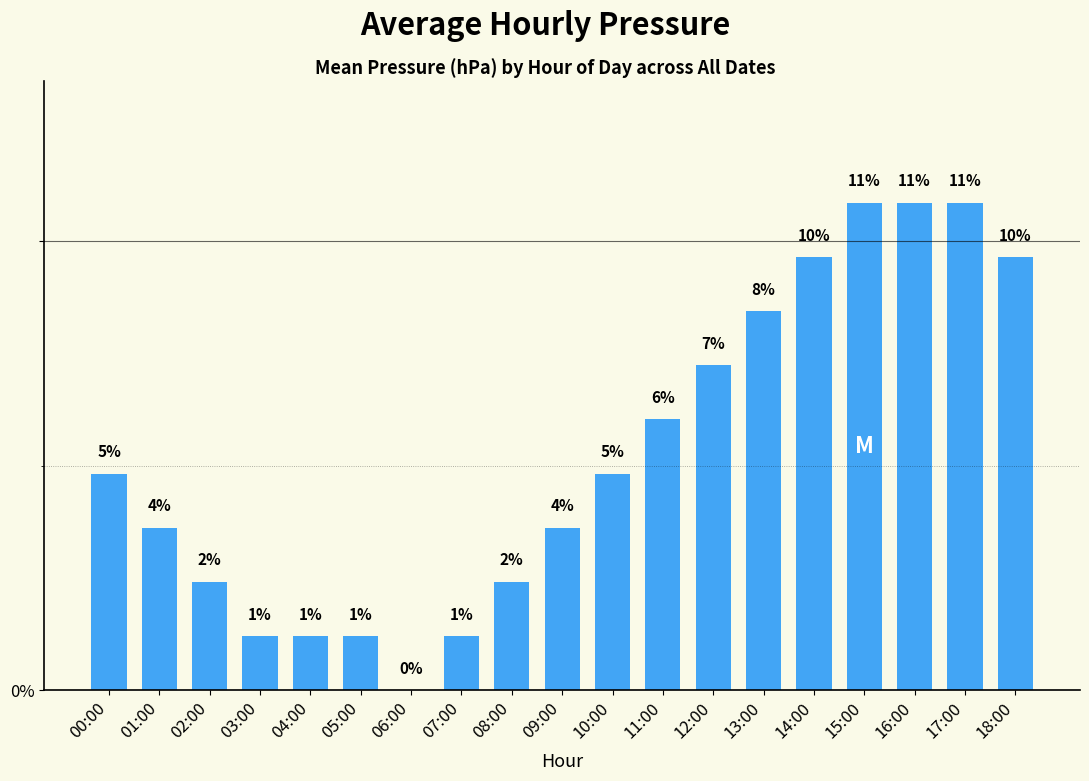

How many data points are less than 4?

9